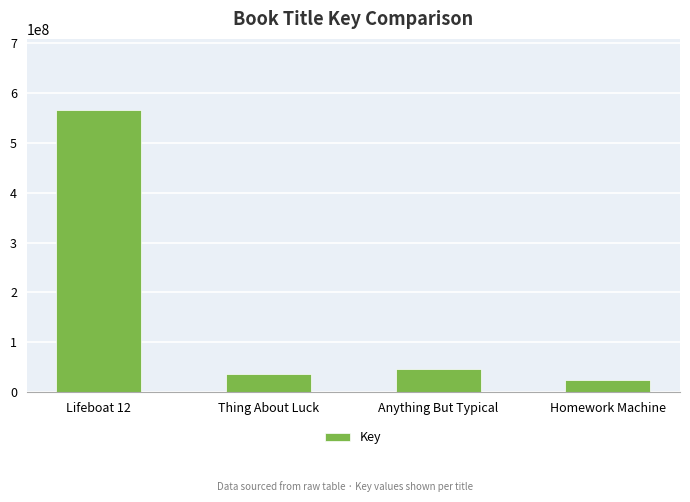

What is the sum of the values at Anything But Typical and Homework Machine?

70674312